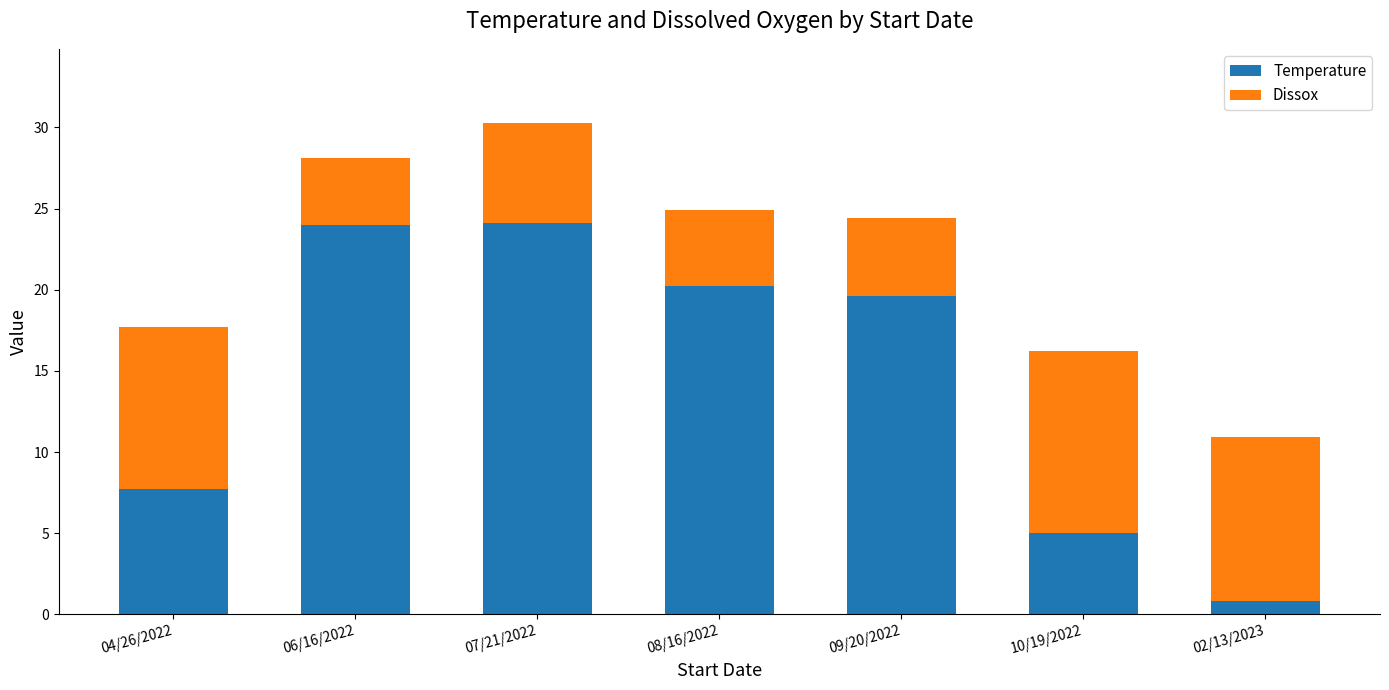

Where does the Temperature series first go above 19?

06/16/2022